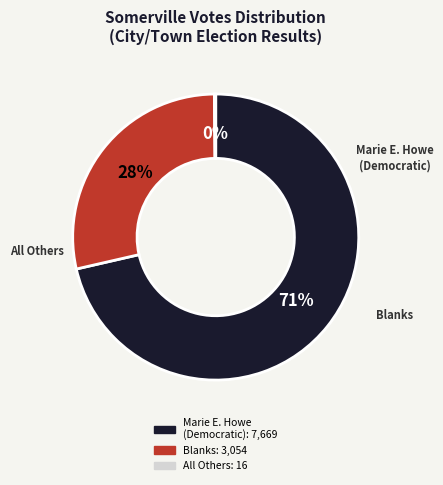

Is there any slice that represents more than half of the pie?

Yes